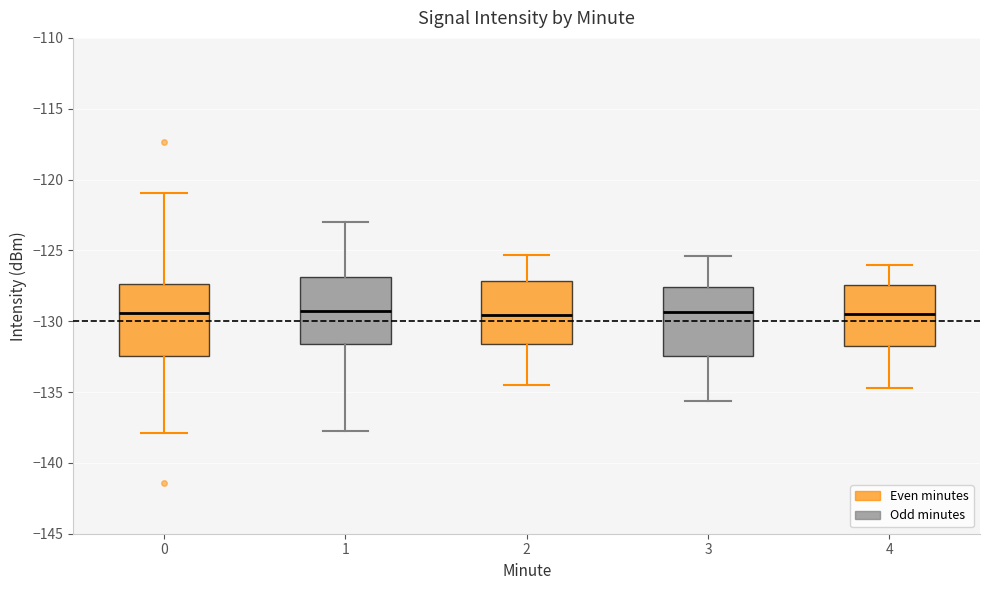

Reading left to right, transcribe this box plot: for each box, give where its median line is, the range the box spans, and where its two whiskers end, as read against the y-axis. The values are not printed on the chart, so give them approximately, as read against the axis.

0: median -129.5, box -132.5 to -127.5, whiskers -138.0 to -121.0
1: median -129.0, box -131.5 to -127.0, whiskers -138.0 to -123.0
2: median -129.5, box -131.5 to -127.0, whiskers -134.5 to -125.5
3: median -129.5, box -132.5 to -127.5, whiskers -135.5 to -125.5
4: median -129.5, box -131.5 to -127.5, whiskers -134.5 to -126.0